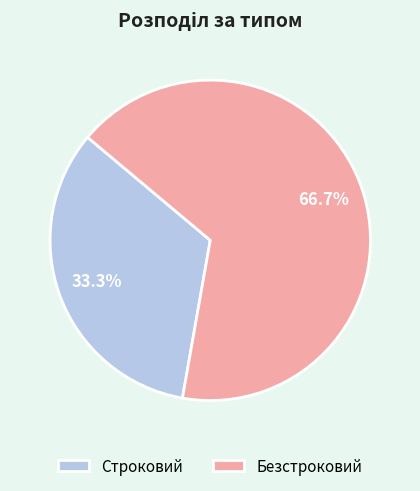

What is the total percentage of Безстроковий and Строковий?

100.0%